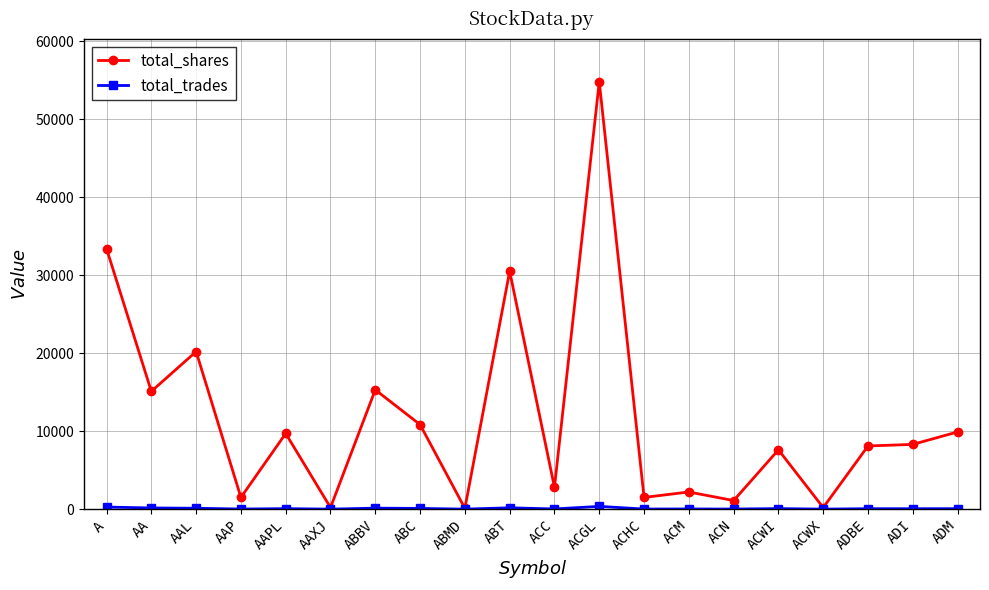

Which series has the widest spread of values?

total_shares